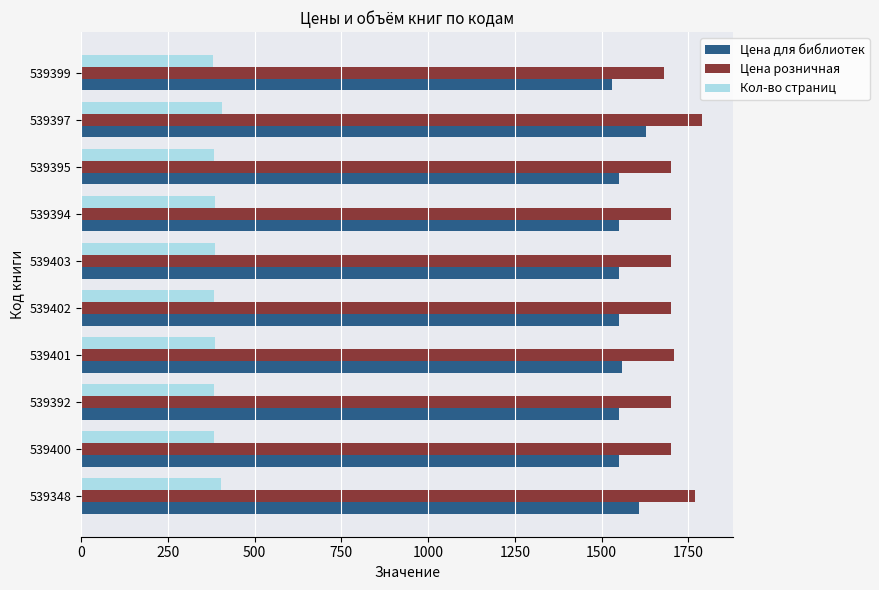

At 539403, list the series in order from smallest to largest.

Кол-во страниц, Цена для библиотек, Цена розничная